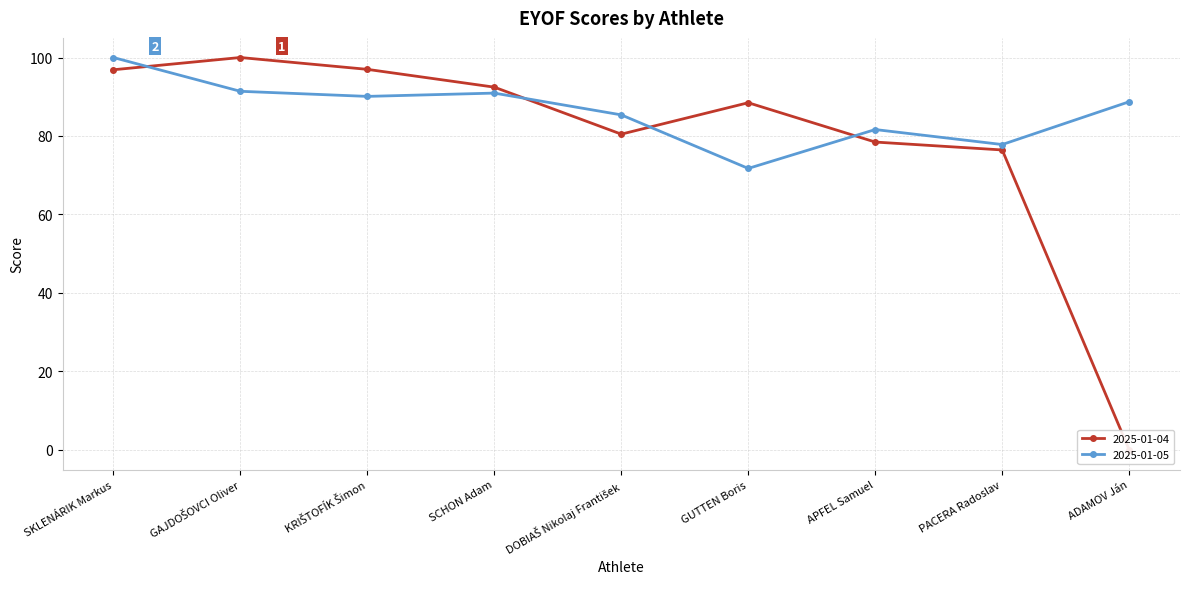

Where is 2025-01-04 nearest to the value 50?

PACERA Radoslav